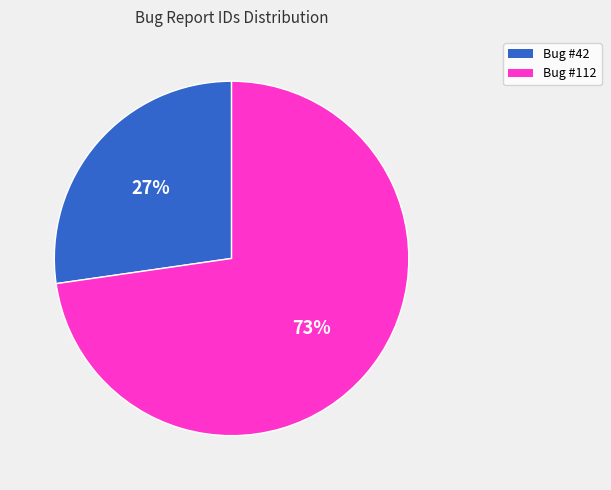

How many segments does this pie chart have?

2